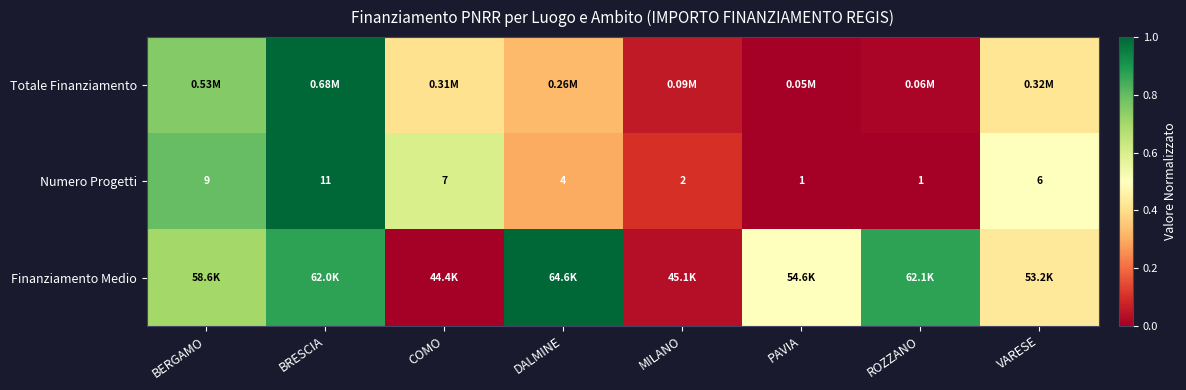

List the labels in order of Finanziamento Medio value, smallest first.

COMO, MILANO, VARESE, PAVIA, BERGAMO, BRESCIA, ROZZANO, DALMINE